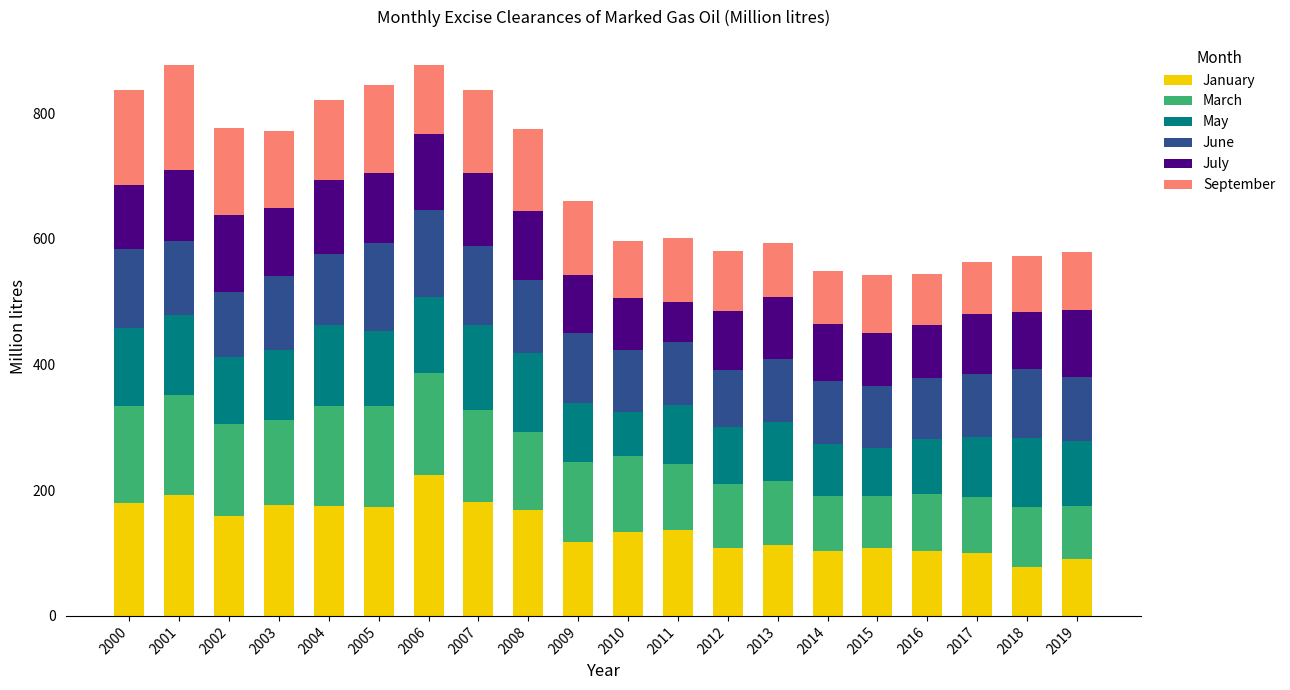

Which category has the highest value in the January series?

2006